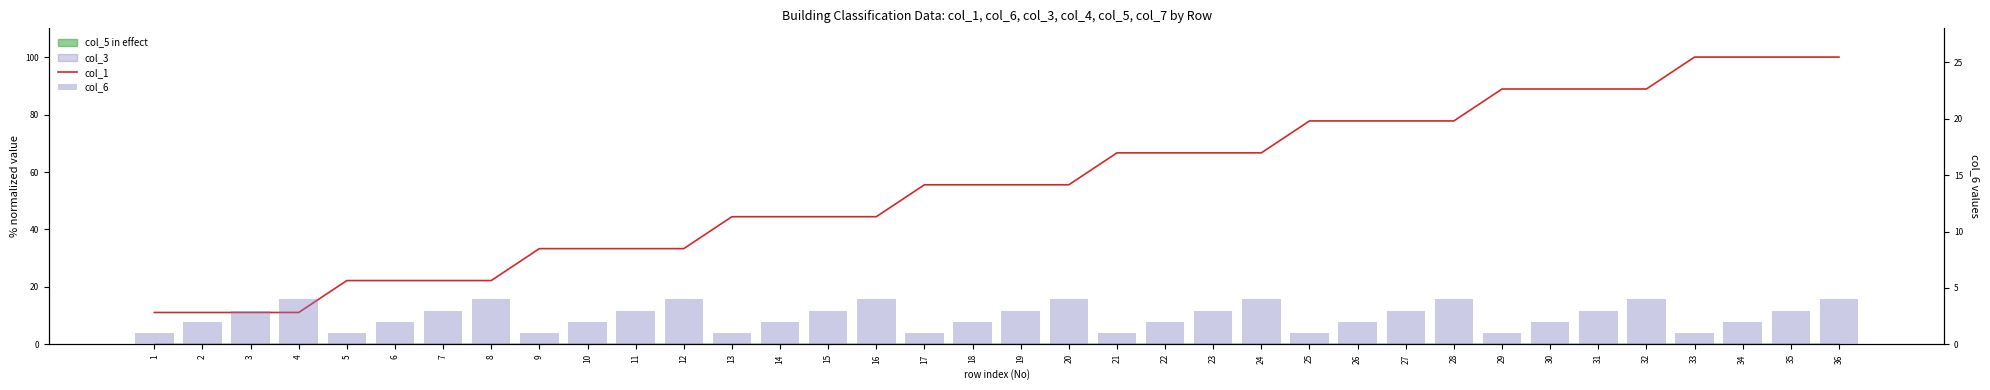

The col_1 series shows 55.6 at 19. True or false?

True